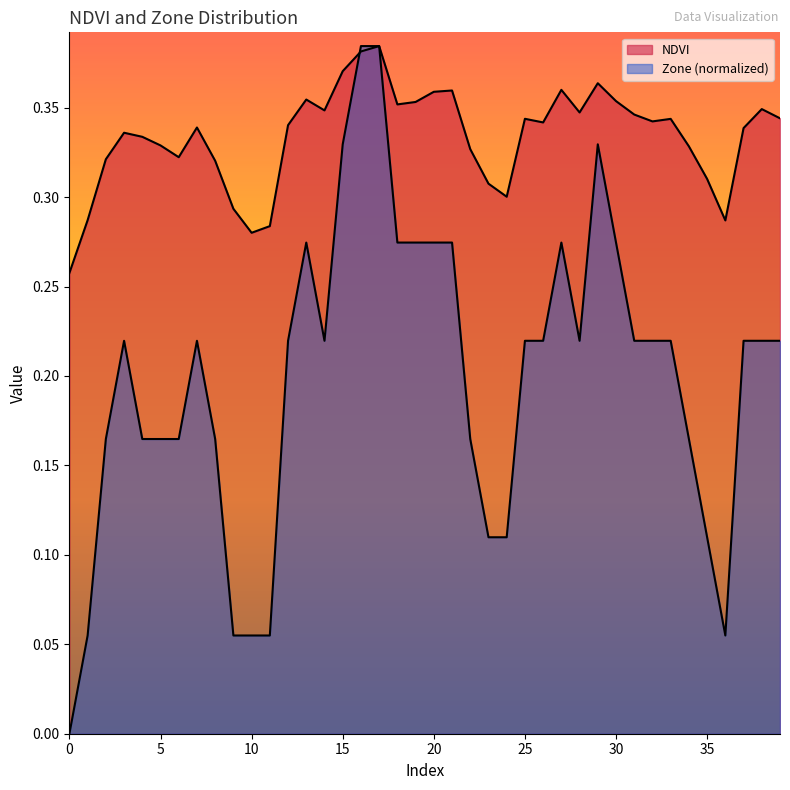

What is the total value across all series at 20?

0.6